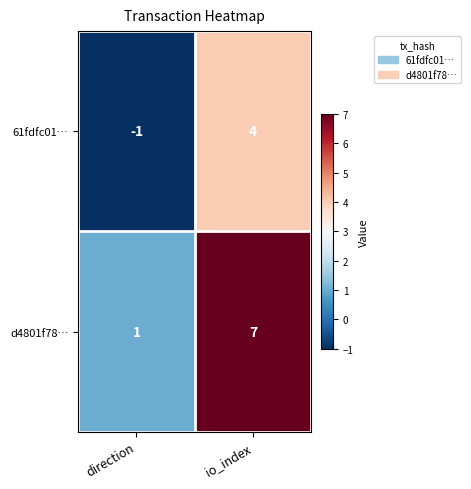

List the labels in order of 61fdfc01… value, largest first.

io_index, direction